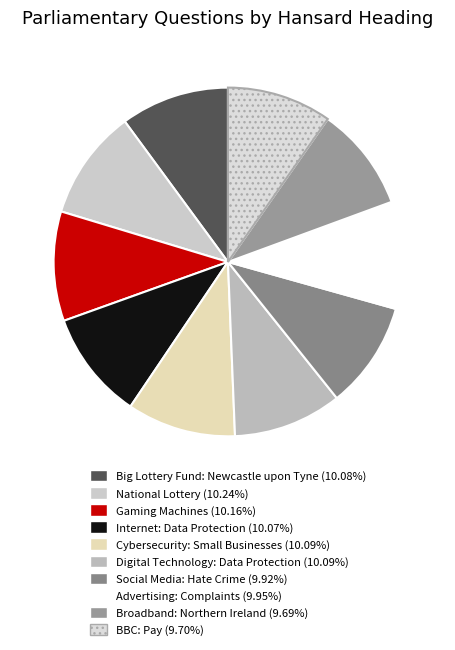

Is it true that Cybersecurity: Small Businesses is 1% of the pie?

False